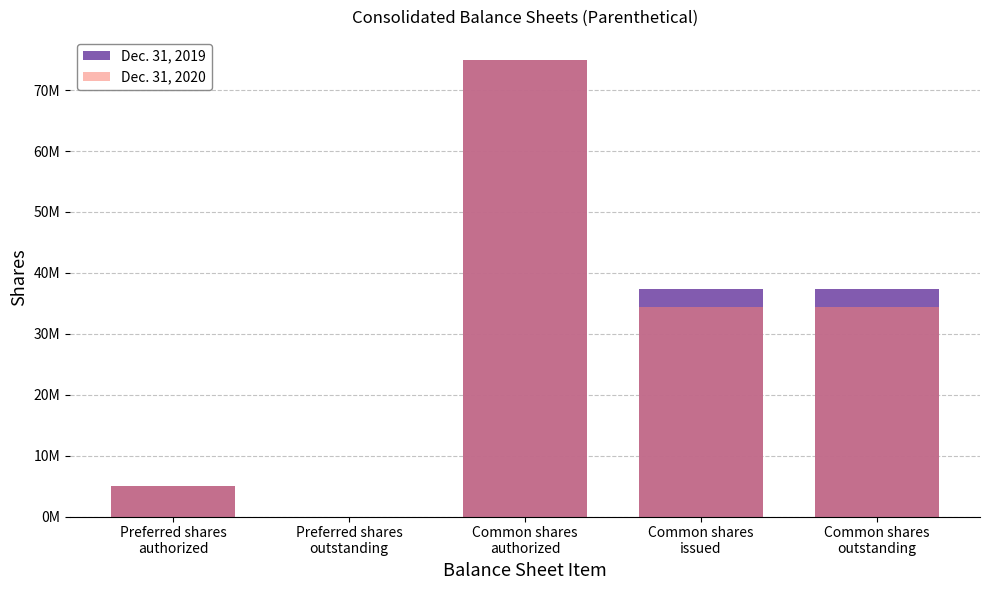

At which category is the sum across all series the highest?

Common shares
authorized